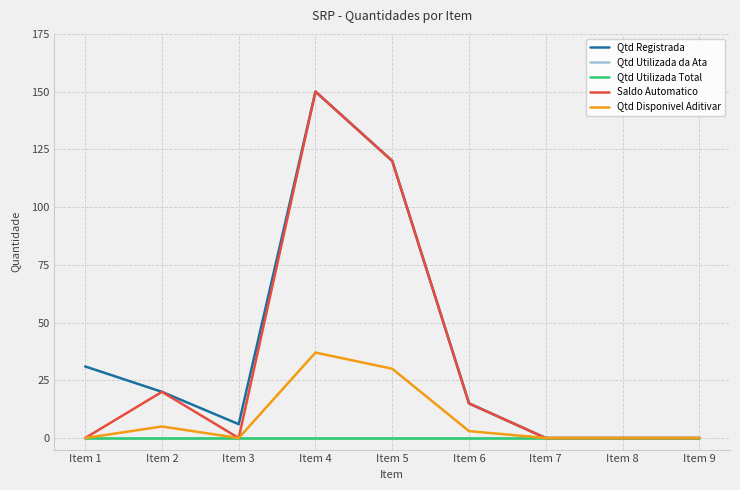

Is this an area chart (filled region under the line)?

No